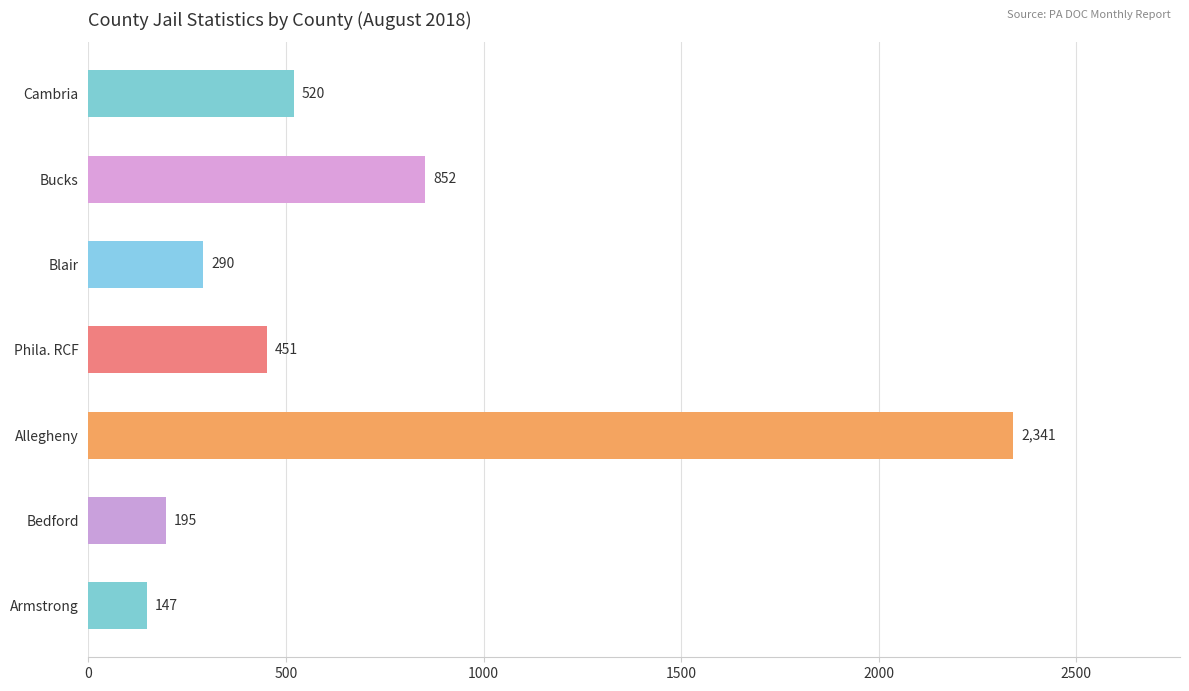

What is the change in value from Bedford to Blair?

+95